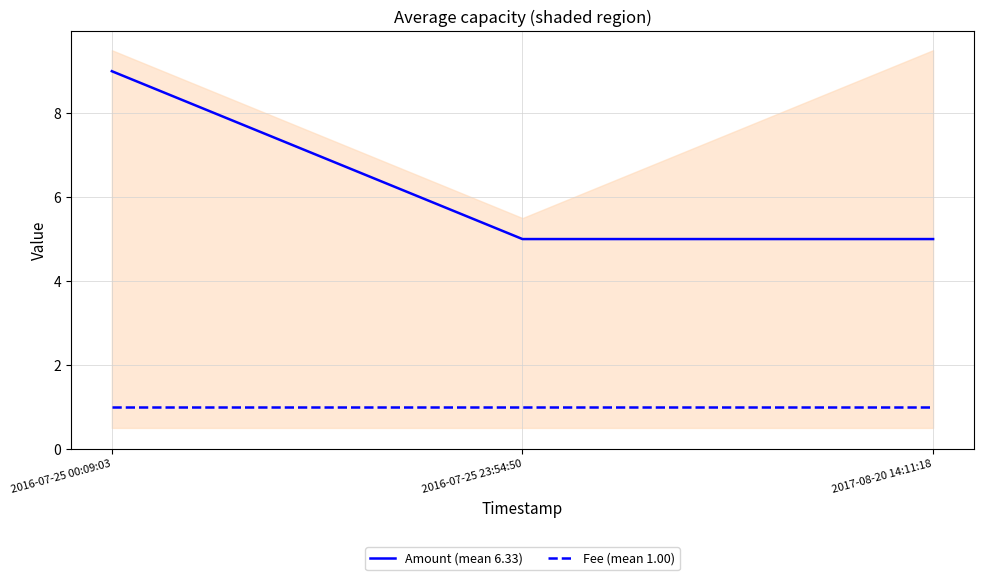

Does the chart display data point markers on the line(s)?

No